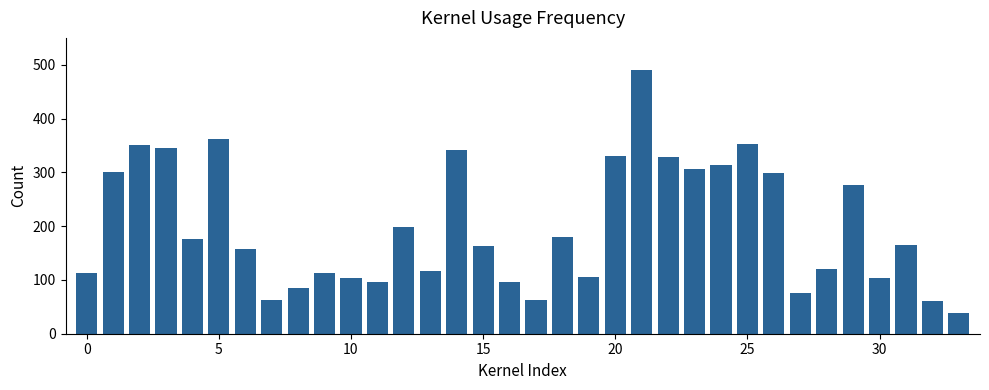

What is the greatest value displayed?

490